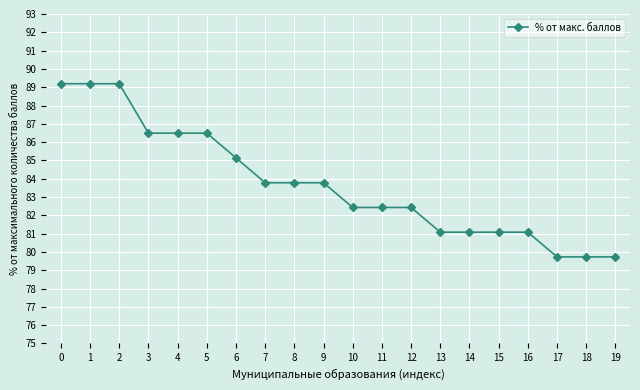

Reading left to right, what are all the values shown in this chart?

89.2	89.2	89.2	86.5	86.5	86.5	85.1	83.8	83.8	83.8	82.4	82.4	82.4	81.1	81.1	81.1	81.1	79.7	79.7	79.7